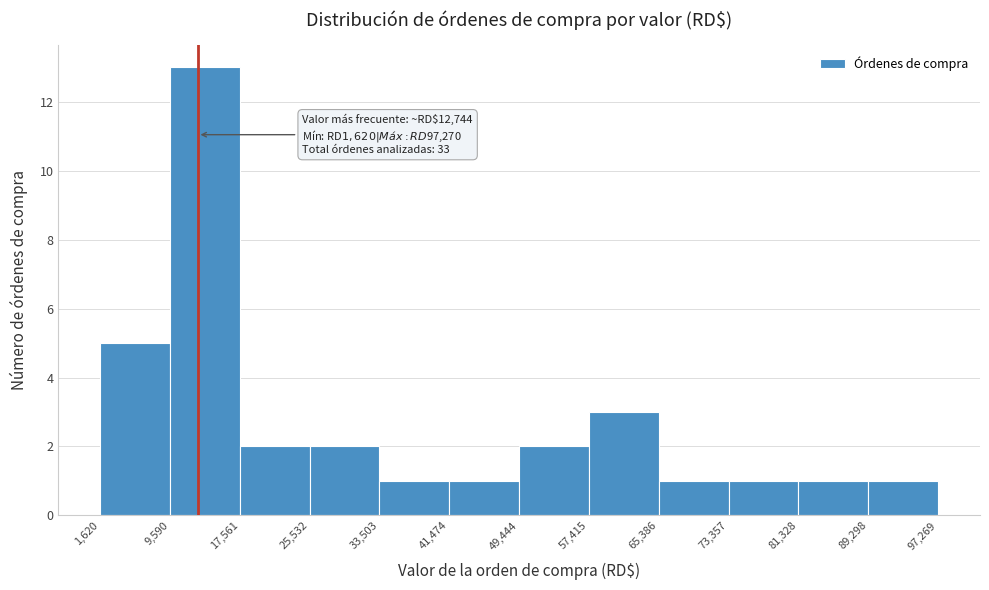

Over which range of the x-axis is the bar tallest?

9,590 to 17,561